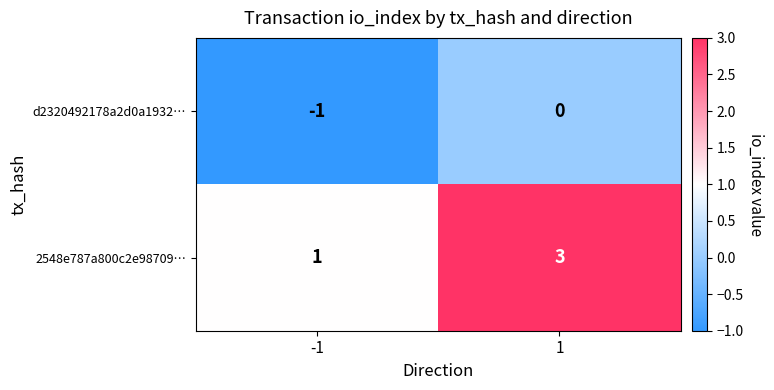

What is the difference between the highest and lowest values at -1?

2